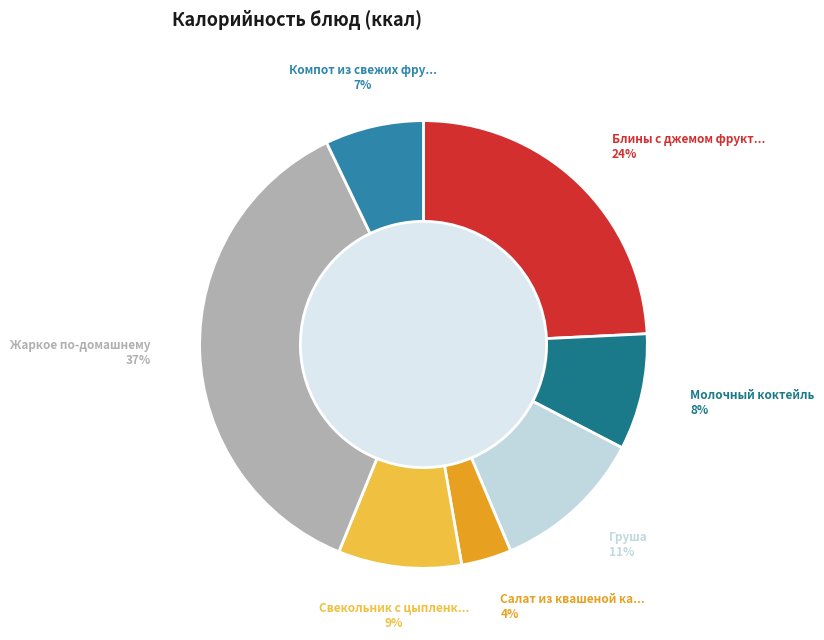

Count the number of slices in the pie.

7